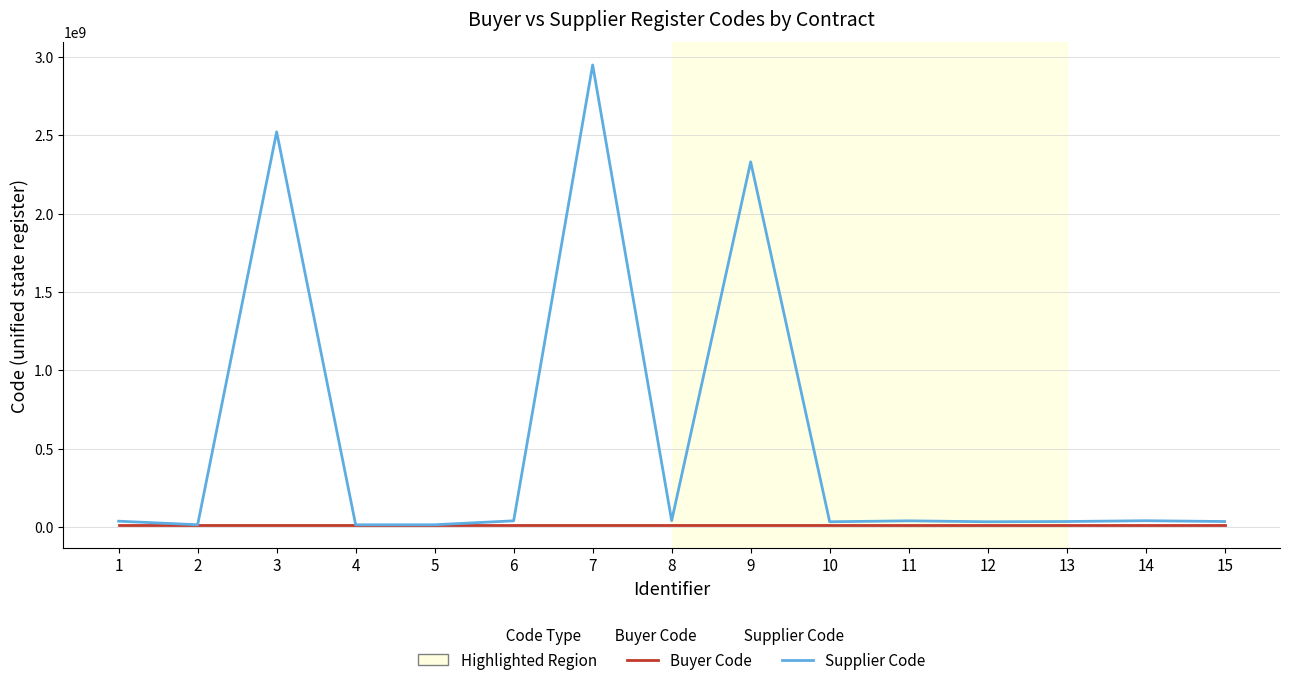

Rank the series by their average value, from lowest to highest.

Buyer Code, Supplier Code